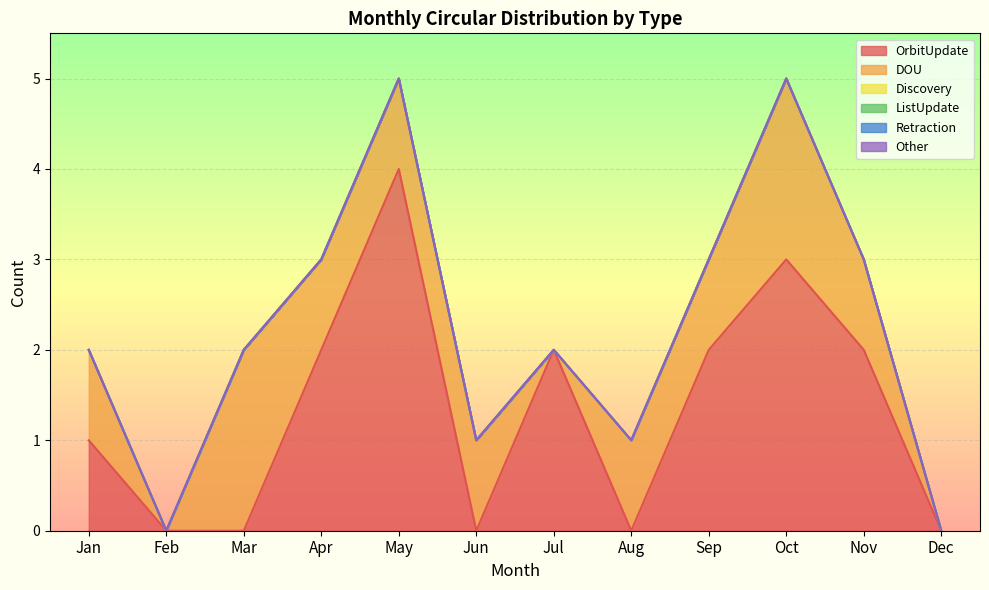

What is the value of the OrbitUpdate point at the 5th from the left?

4